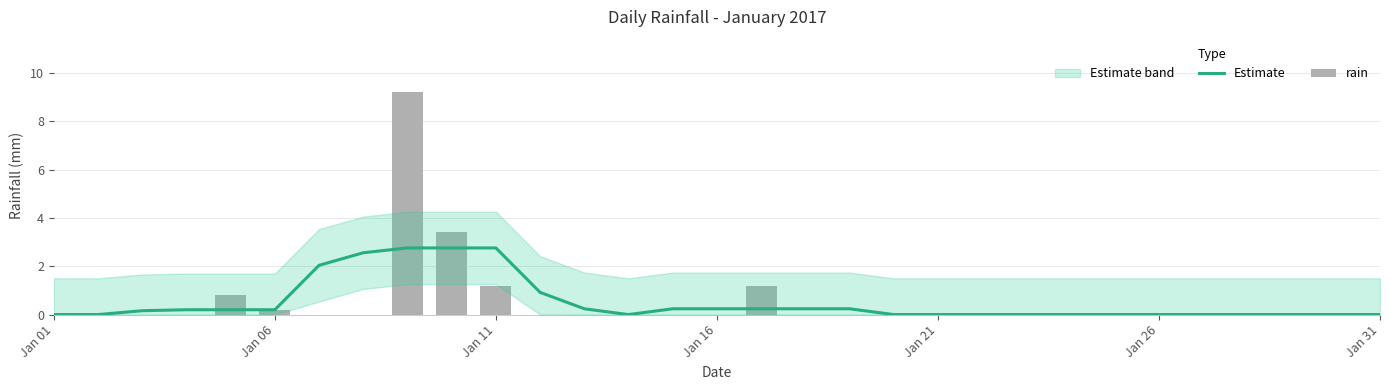

At Jan 06, list the series in order from largest to smallest.

Estimate, rain